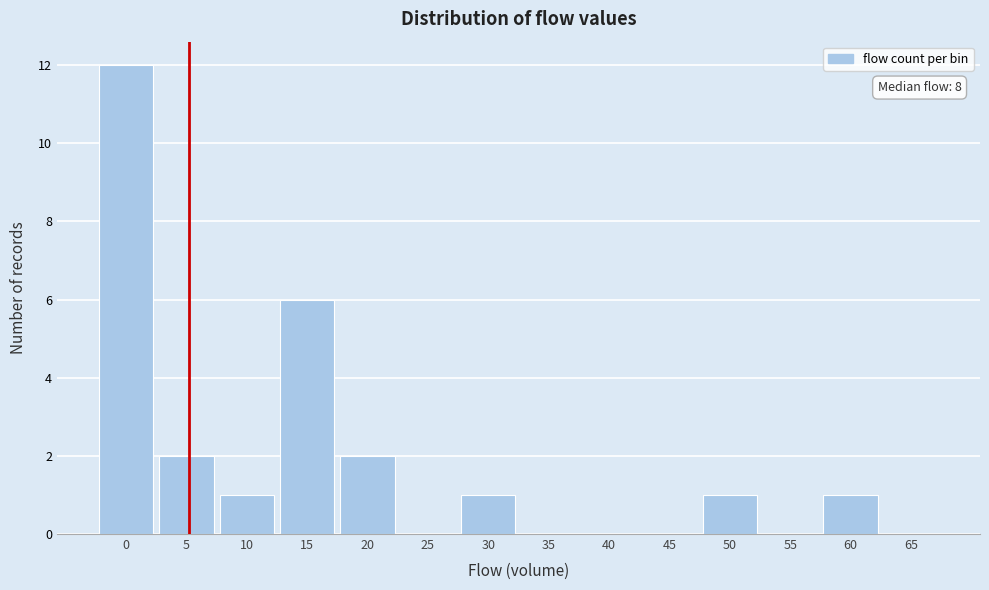

Reading left to right, extract all data points from this chart.

0=12	5=2	10=1	15=6	20=2	25=0	30=1	35=0	40=0	45=0	50=1	55=0	60=1	65=0